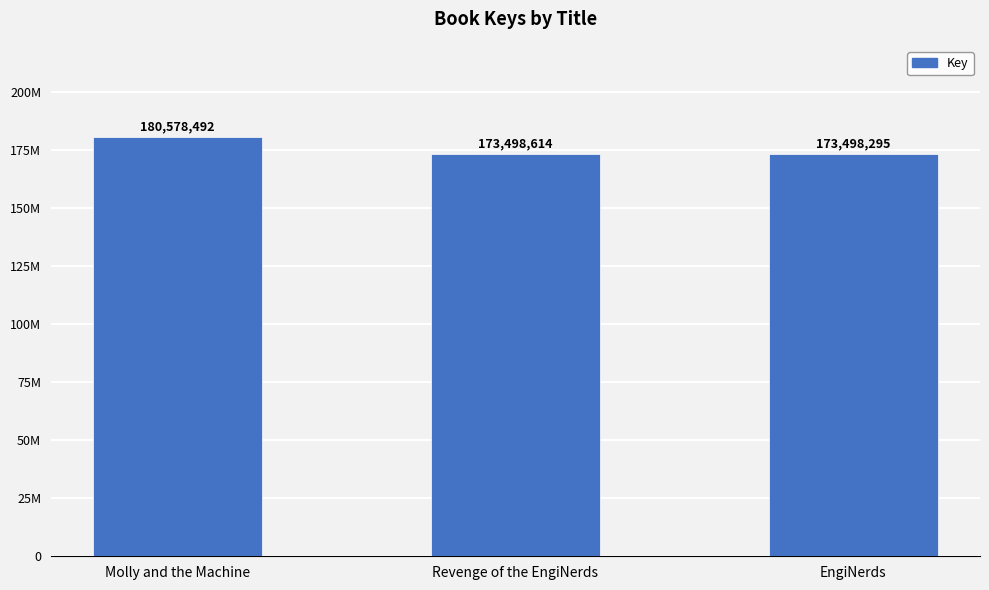

Where is the data nearest to the value 177038393?

Revenge of the EngiNerds